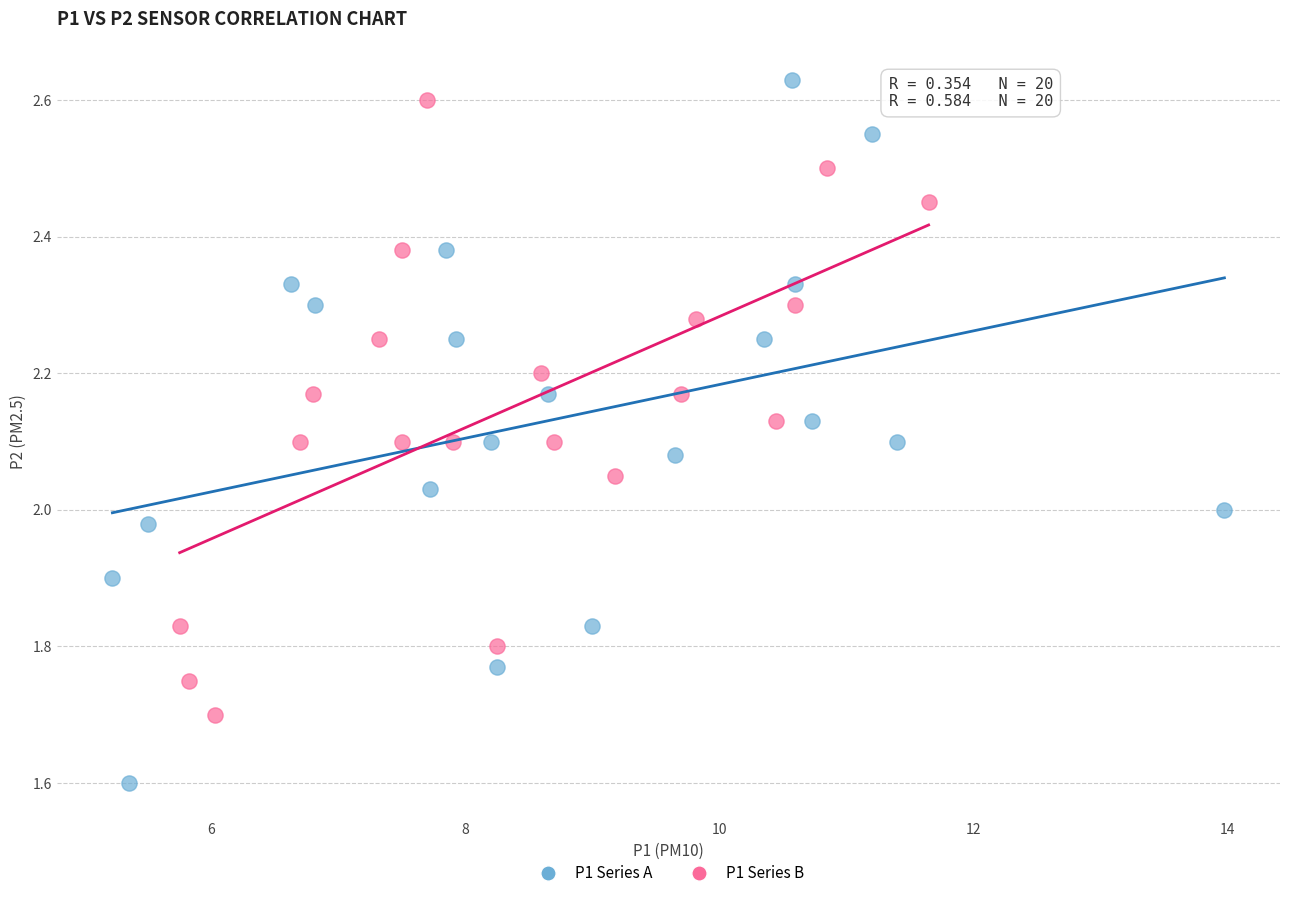

Which series contains the lowest Y value?

P1 Series A